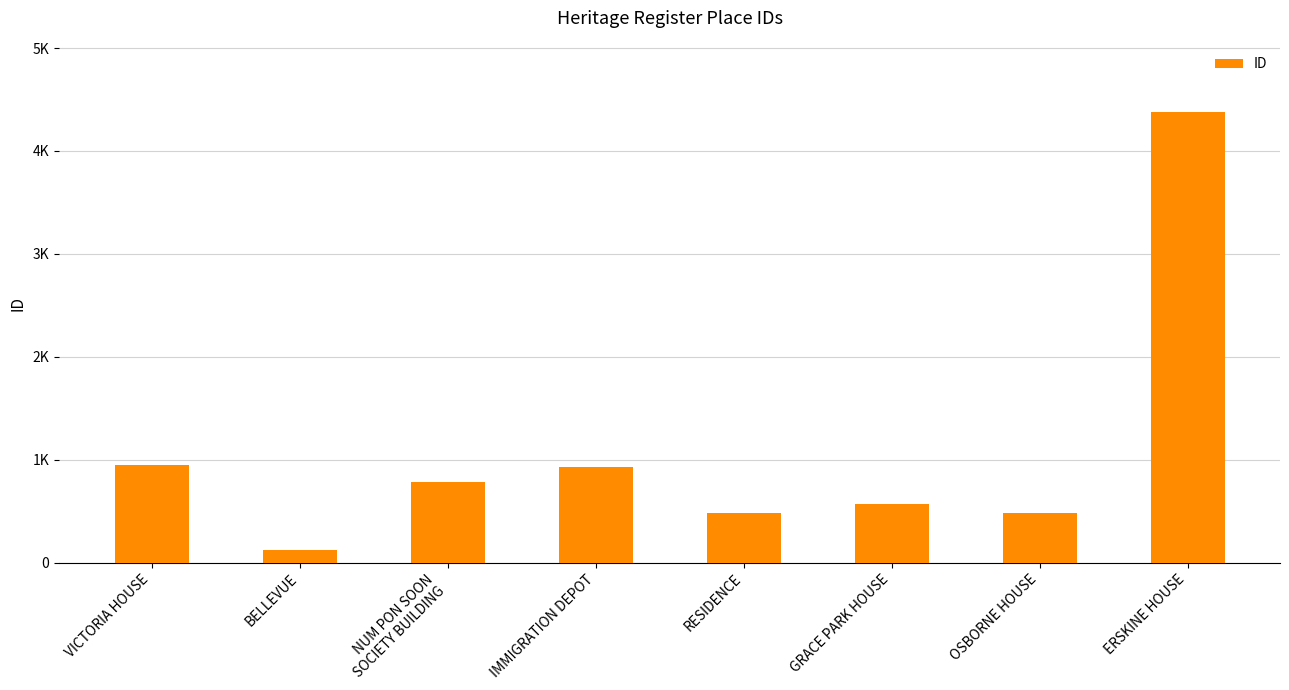

Does the chart contain any negative values?

No